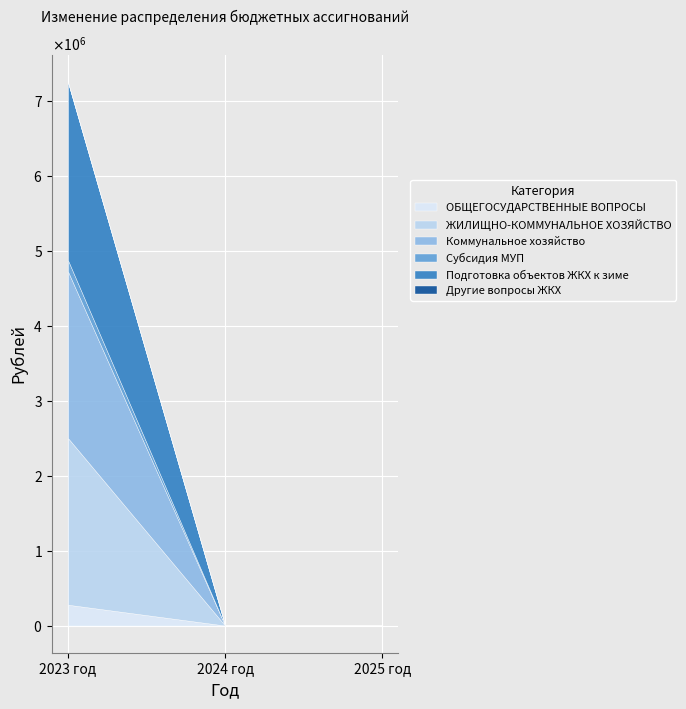

What is the label of the 2nd point from the left?

2024 год